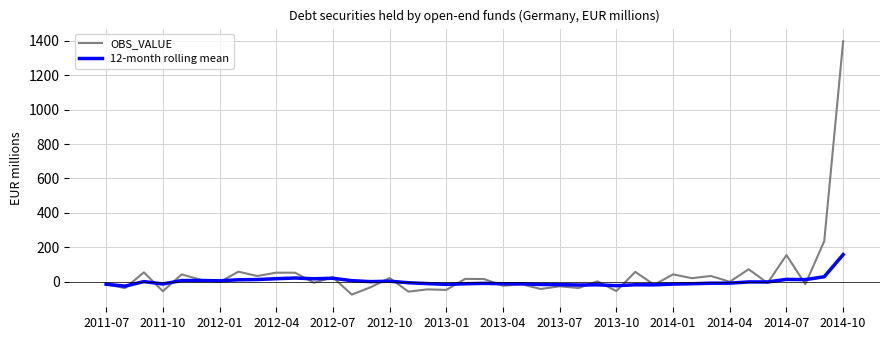

After their last crossing, which series has the higher values: OBS_VALUE or 12-month rolling mean?

OBS_VALUE